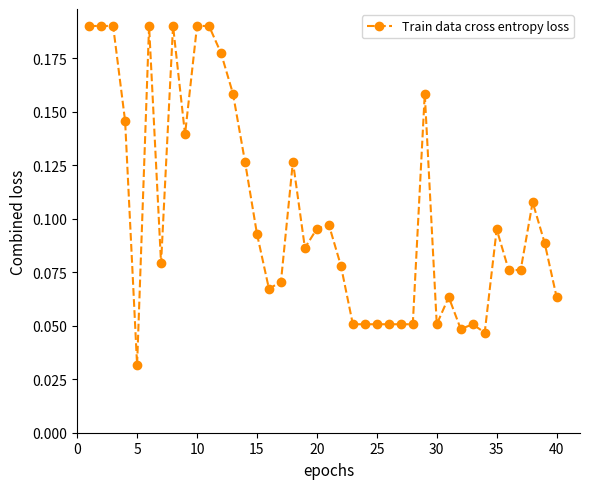

True or false: the data has more than 1 interior local peaks.

True